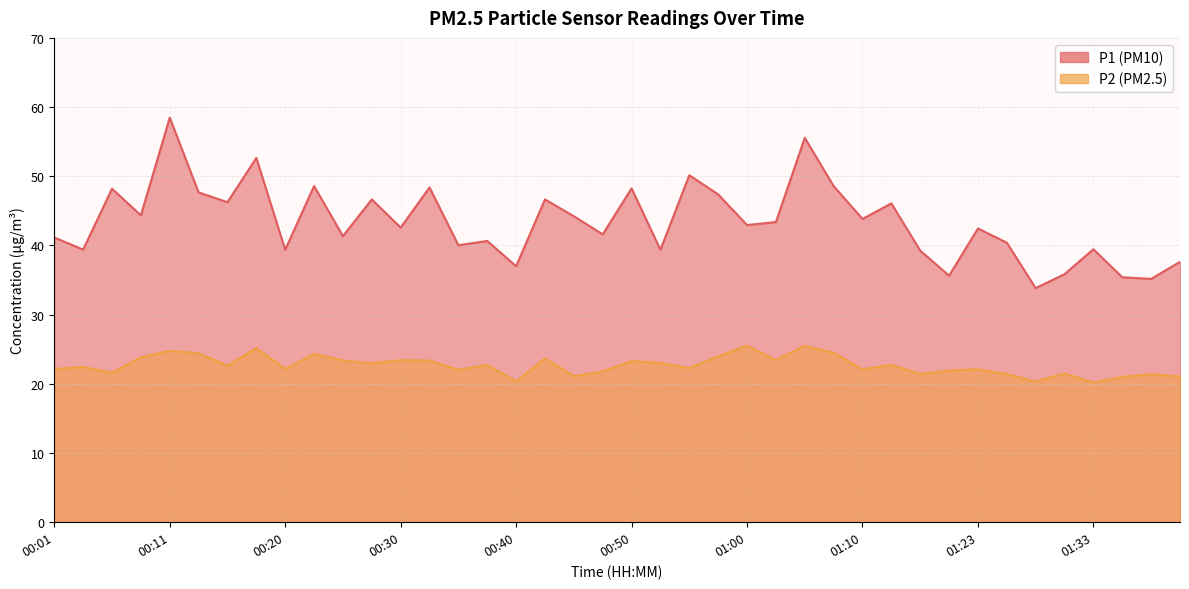

At which label is P1 closest to 46?

01:13